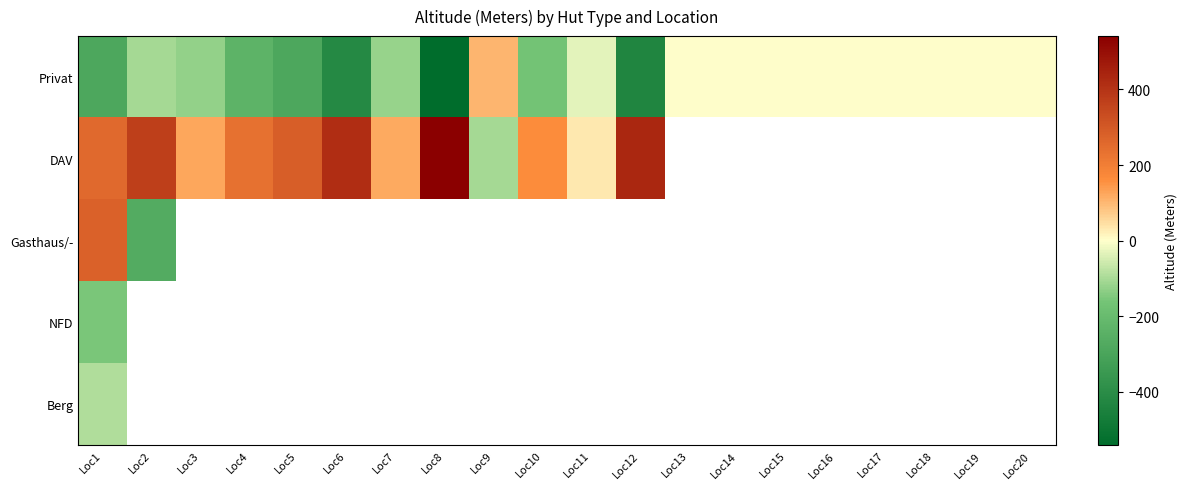

Which series has the largest total across all categories?

Privat